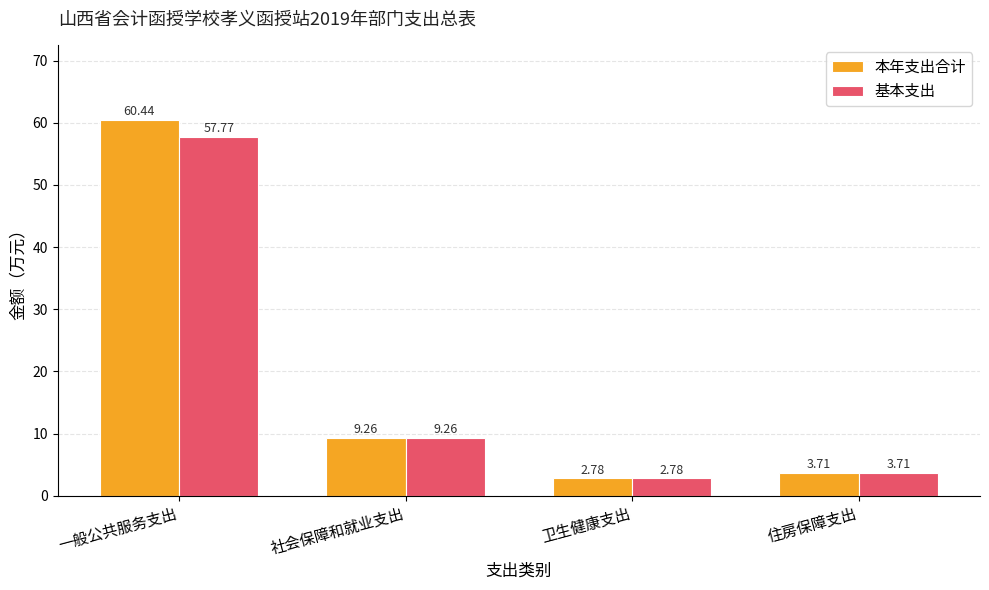

What is the total value across all series at 社会保障和就业支出?

18.5